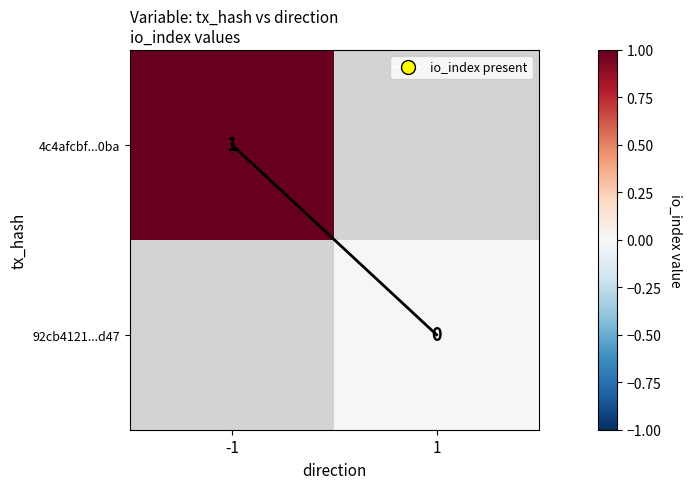

Which series changed the most between -1 and 1?

io_index trend